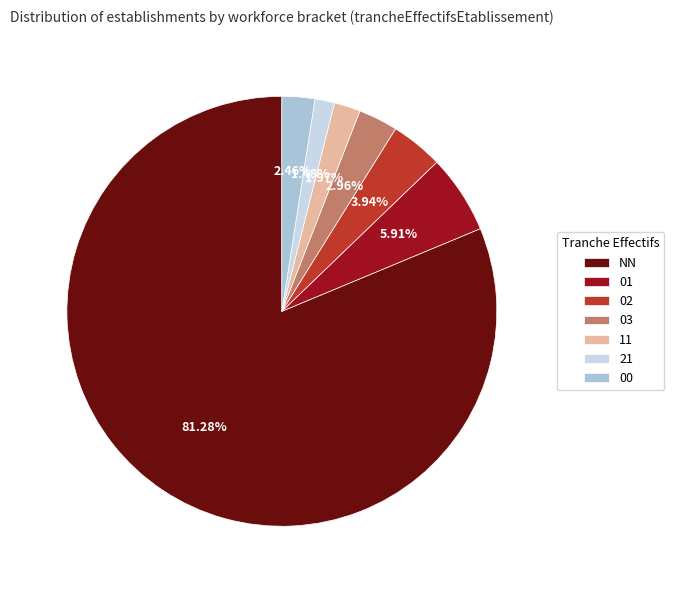

What is the largest slice in the pie chart?

NN